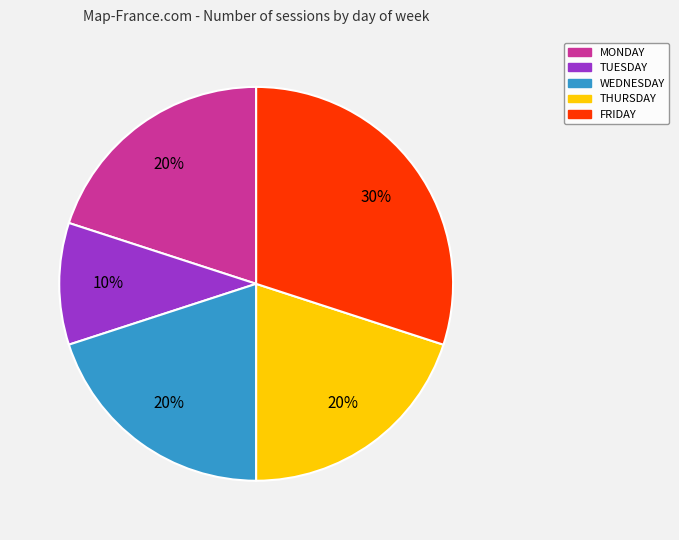

Is the sum of THURSDAY and WEDNESDAY greater than half?

No